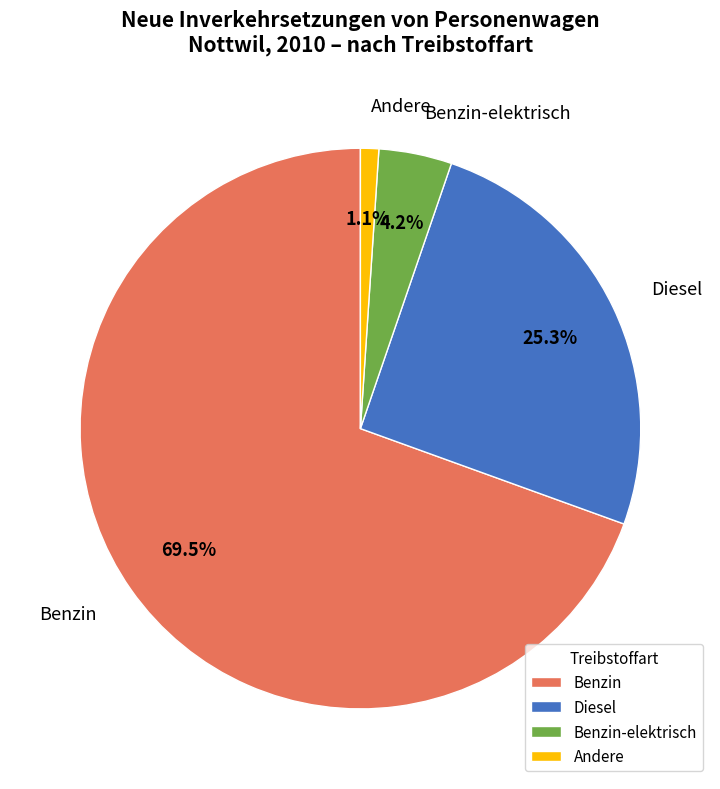

Is it true that Diesel is 25% of the pie?

True